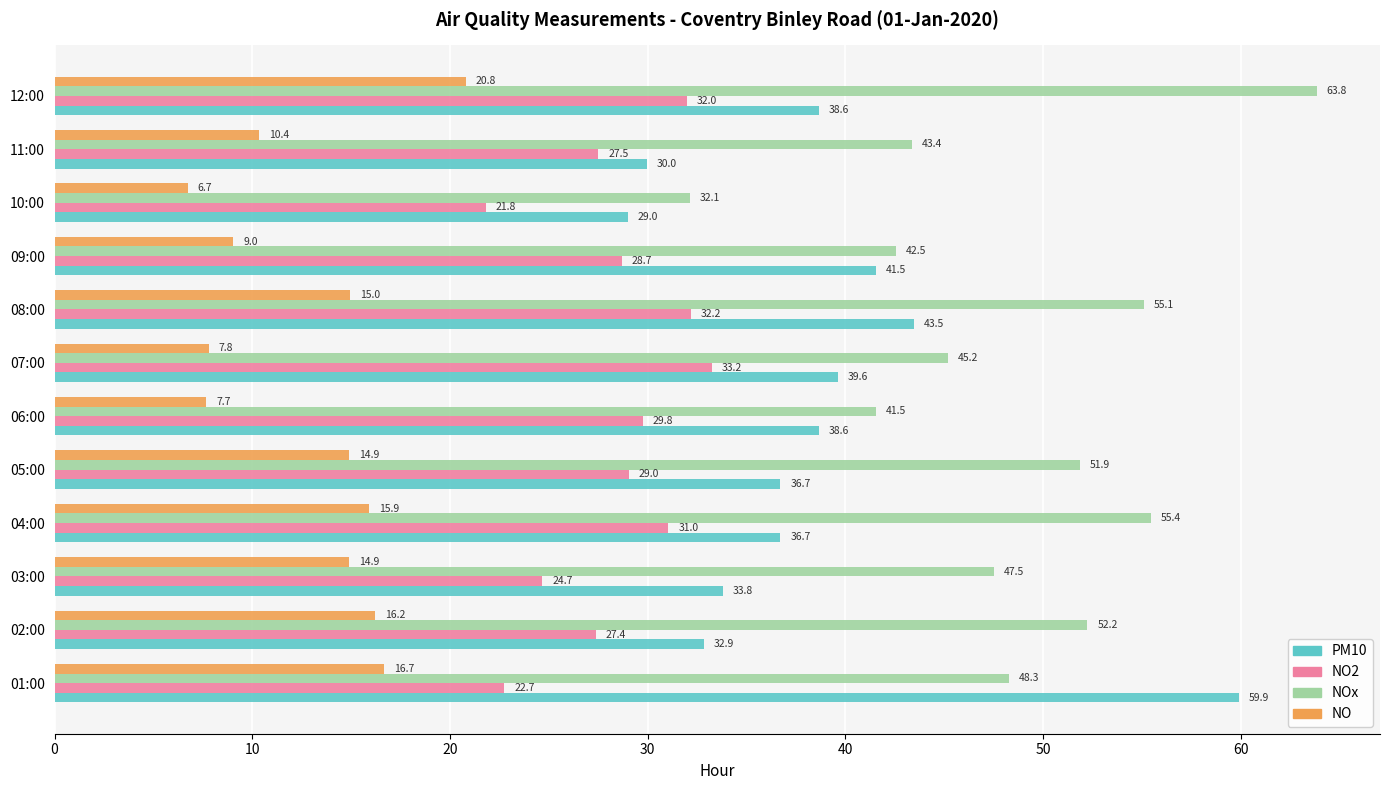

True or false: NO2 has a value of 21.8 at 10:00.

True